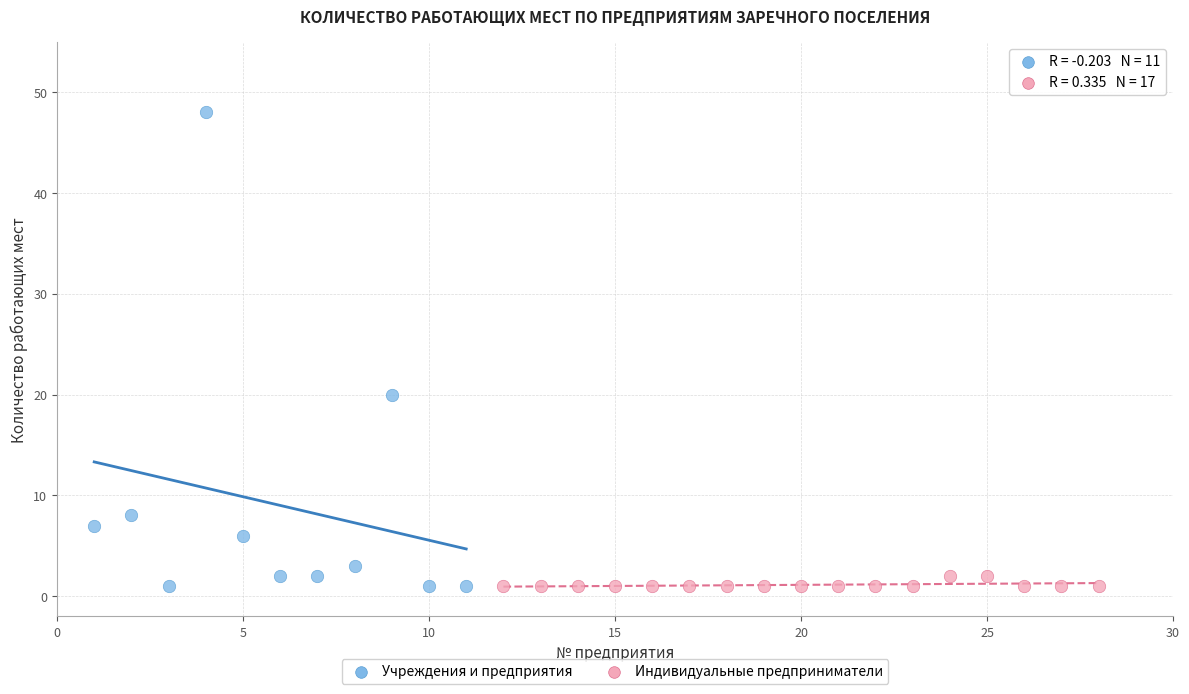

What are all the series names shown in the legend?

Учреждения и предприятия, Индивидуальные предприниматели